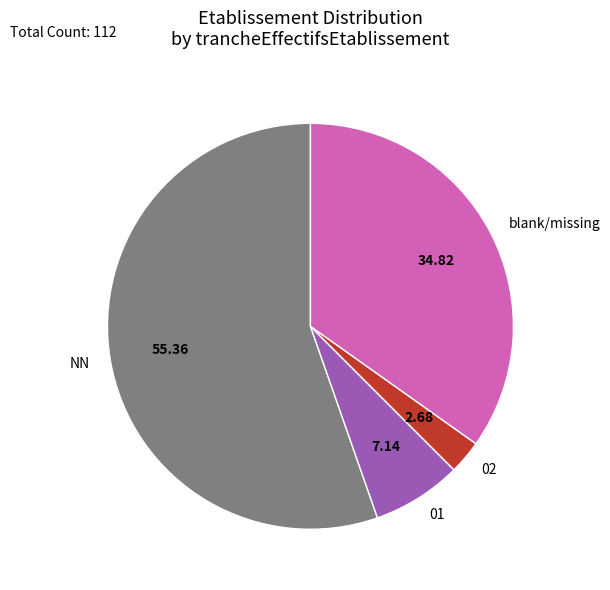

Count the number of slices in the pie.

4